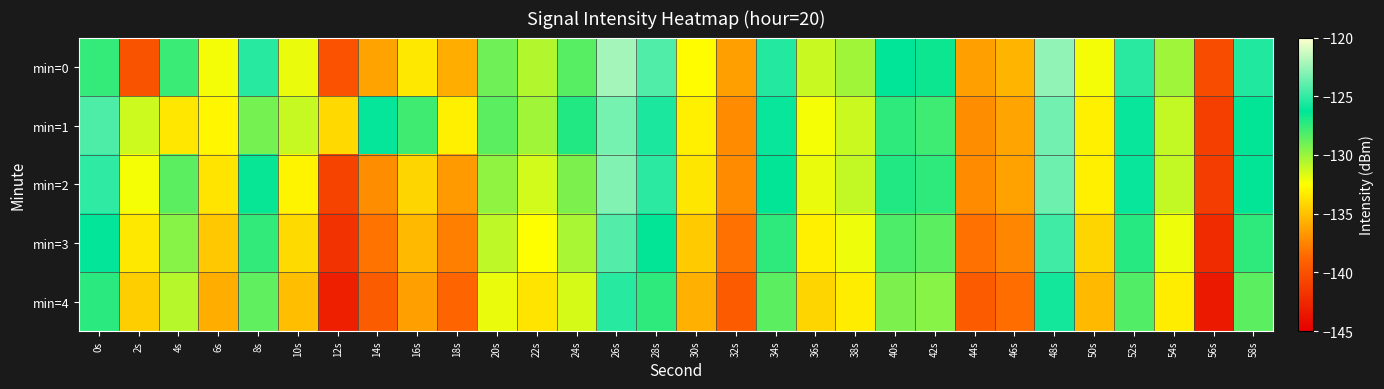

Reading left to right, what are all the values shown in this chart?

min=0: 0s=-127.5	2s=-139.9	4s=-127.7	6s=-132.3	8s=-125.3	10s=-132.0	12s=-140.0	14s=-136.2	16s=-133.4	18s=-135.8	20s=-129.0	22s=-130.6	24s=-128.4	26s=-122.2	28s=-124.3	30s=-132.6	32s=-136.4	34s=-125.4	36s=-131.2	38s=-130.2	40s=-126.3	42s=-126.6	44s=-136.4	46s=-135.5	48s=-122.7	50s=-132.2	52s=-125.3	54s=-130.1	56s=-140.3	58s=-125.4
min=1: 0s=-124.3	2s=-131.3	4s=-133.5	6s=-132.9	8s=-129.2	10s=-131.1	12s=-134.0	14s=-126.1	16s=-127.8	18s=-133.1	20s=-128.5	22s=-130.2	24s=-127.1	26s=-123.4	28s=-125.6	30s=-133.1	32s=-137.2	34s=-126.1	36s=-132.3	38s=-131.2	40s=-127.4	42s=-127.8	44s=-137.1	46s=-136.2	48s=-123.5	50s=-133.1	52s=-126.1	54s=-131.0	56s=-141.1	58s=-126.3
min=2: 0s=-125.1	2s=-132.3	4s=-128.5	6s=-133.6	8s=-126.4	10s=-132.9	12s=-140.8	14s=-137.1	16s=-134.2	18s=-136.6	20s=-129.8	22s=-131.4	24s=-129.3	26s=-123.1	28s=-125.2	30s=-133.5	32s=-137.2	34s=-126.3	36s=-132.0	38s=-131.0	40s=-127.1	42s=-127.4	44s=-137.2	46s=-136.3	48s=-123.6	50s=-133.1	52s=-126.1	54s=-131.0	56s=-141.2	58s=-126.3
min=3: 0s=-126.2	2s=-133.4	4s=-129.6	6s=-134.7	8s=-127.5	10s=-134.0	12s=-141.9	14s=-138.2	16s=-135.3	18s=-137.7	20s=-130.9	22s=-132.5	24s=-130.4	26s=-124.2	28s=-126.3	30s=-134.6	32s=-138.3	34s=-127.4	36s=-133.1	38s=-132.1	40s=-128.2	42s=-128.5	44s=-138.3	46s=-137.4	48s=-124.7	50s=-134.2	52s=-127.2	54s=-132.1	56s=-142.3	58s=-127.4
min=4: 0s=-127.3	2s=-134.5	4s=-130.7	6s=-135.8	8s=-128.6	10s=-135.1	12s=-143.0	14s=-139.3	16s=-136.4	18s=-138.8	20s=-132.0	22s=-133.6	24s=-131.5	26s=-125.3	28s=-127.4	30s=-135.7	32s=-139.4	34s=-128.5	36s=-134.2	38s=-133.2	40s=-129.3	42s=-129.6	44s=-139.4	46s=-138.5	48s=-125.8	50s=-135.3	52s=-128.3	54s=-133.2	56s=-143.4	58s=-128.5